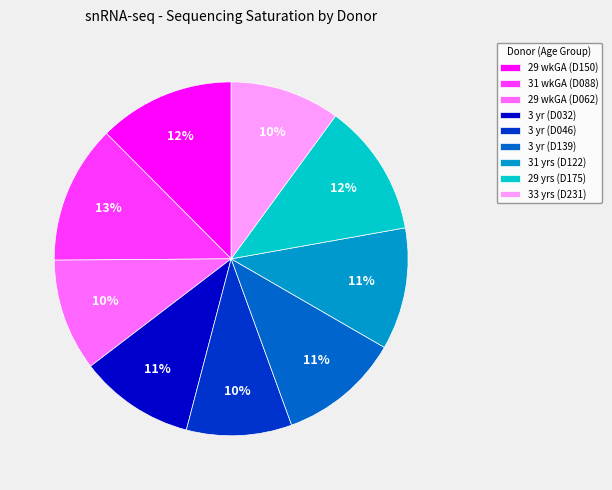

How many segments does this pie chart have?

9